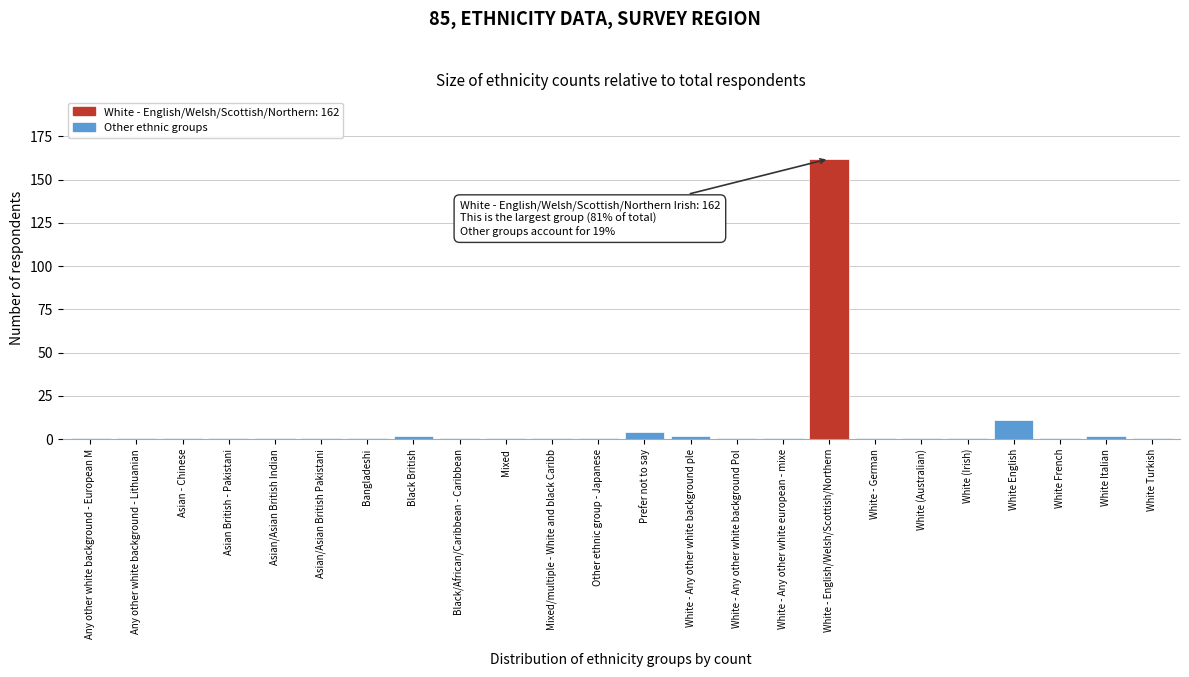

Reading right to left, extract all data points from this chart.

1	2	1	11	1	1	1	162	1	1	2	4	1	1	1	1	2	1	1	1	1	1	1	1